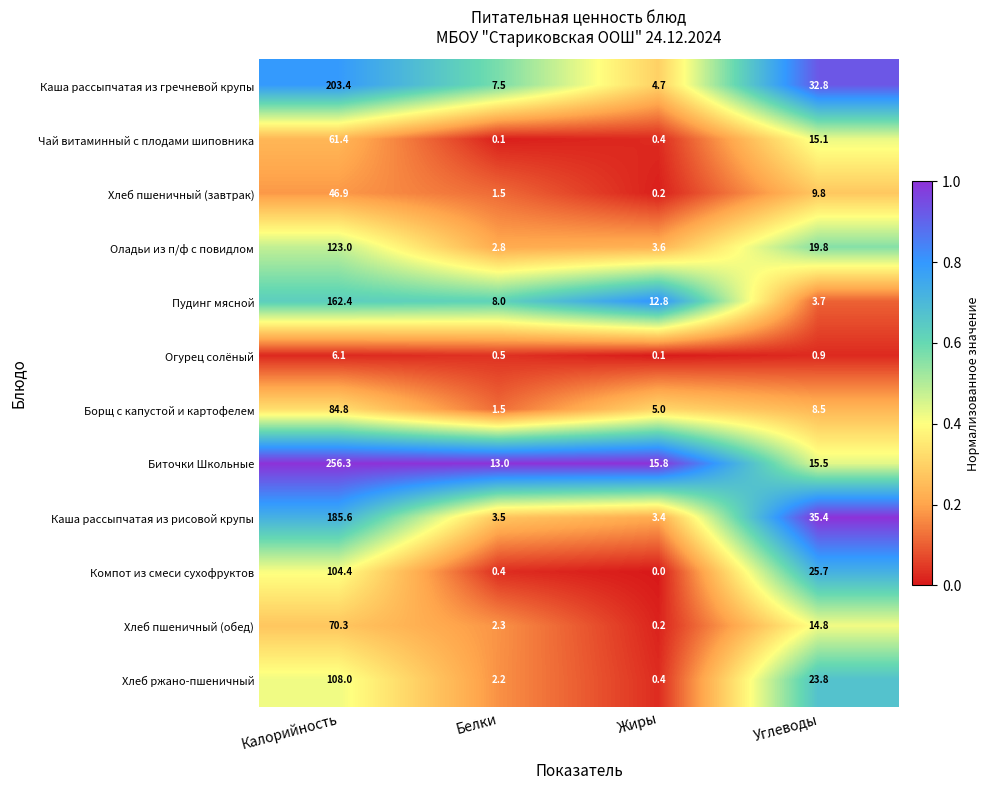

Which category has the lowest value across all series?

Жиры